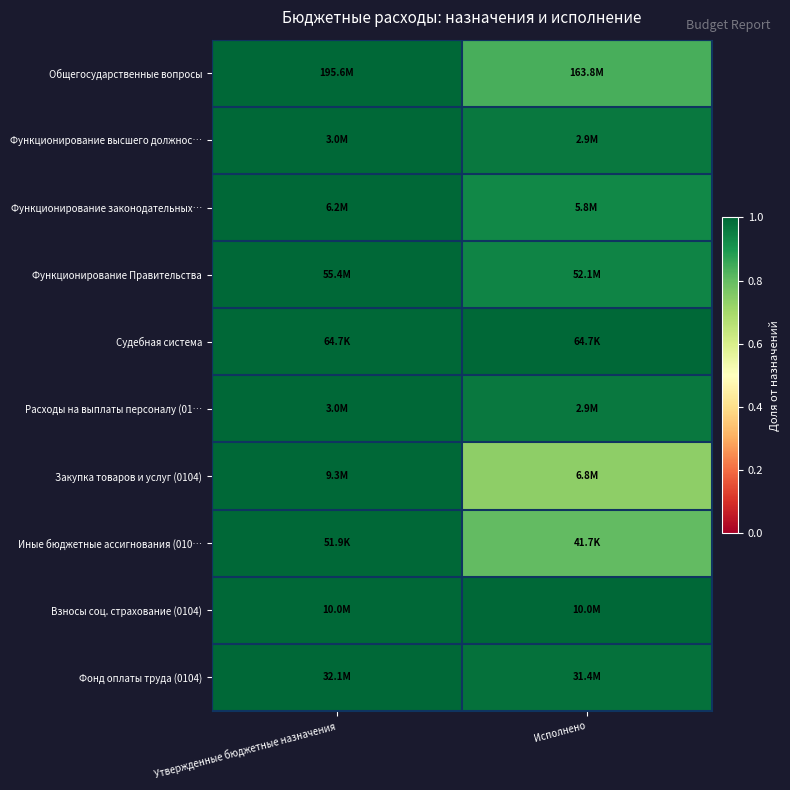

How many distinct data groups are displayed?

10